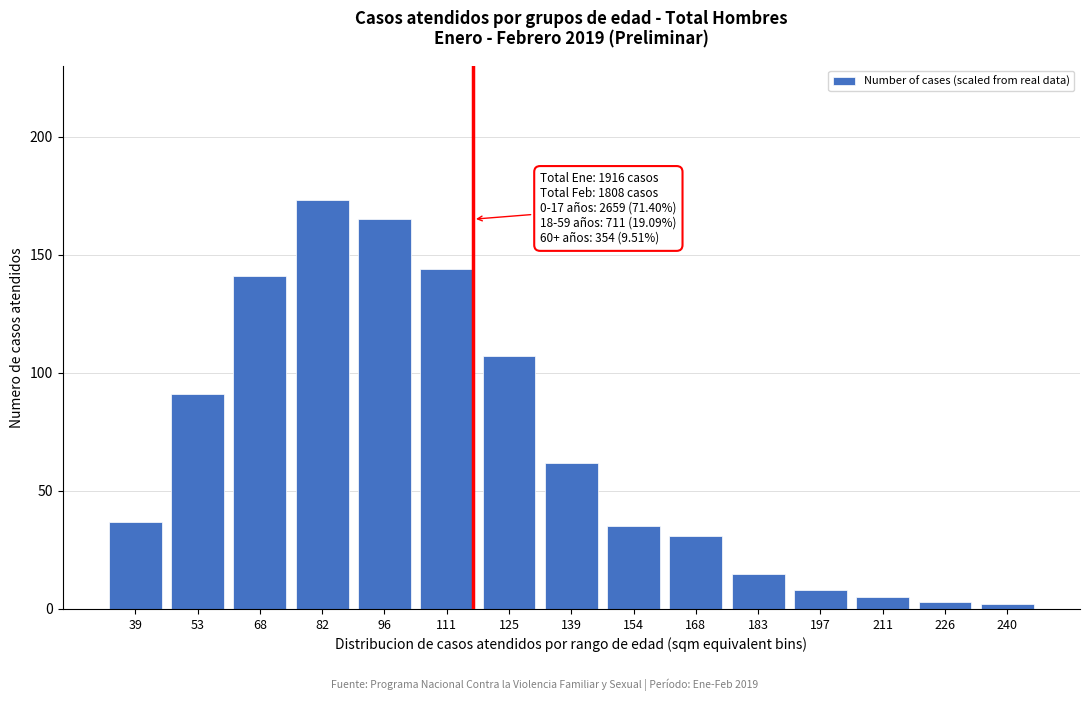

Reading right to left, what are all the values shown in this chart?

240=2	226=3	211=5	197=8	183=15	168=31	154=35	139=62	125=107	111=144	96=165	82=173	68=141	53=91	39=37